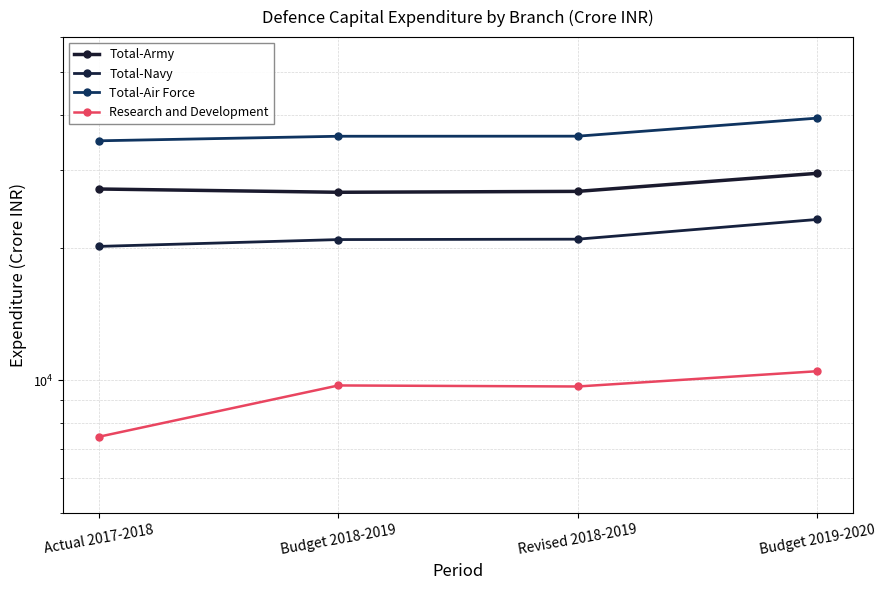

True or false: Total-Air Force and Research and Development intersect in this chart.

False